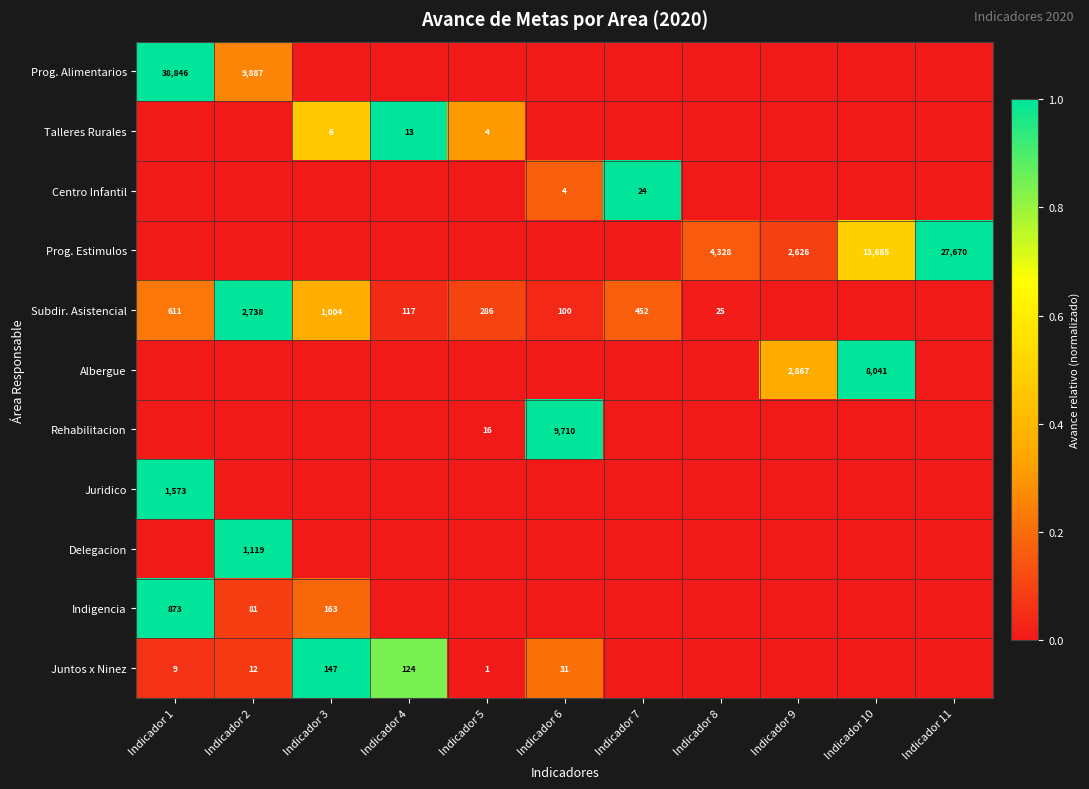

Which label corresponds to the largest value in the chart?

Indicador 1